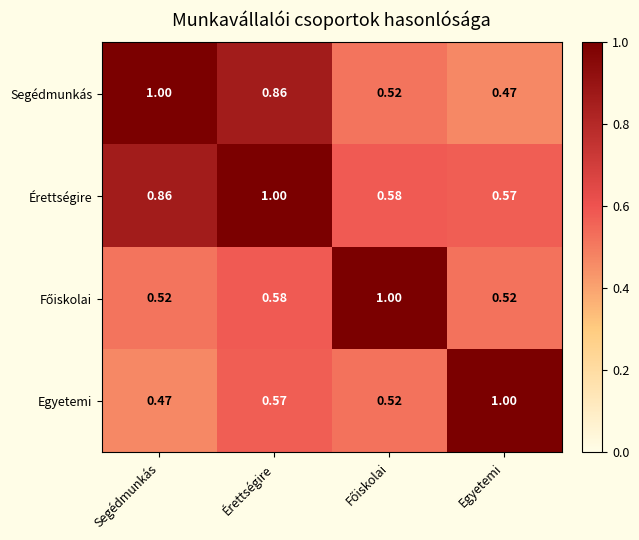

At which label is Érettségire closest to 0?

Egyetemi